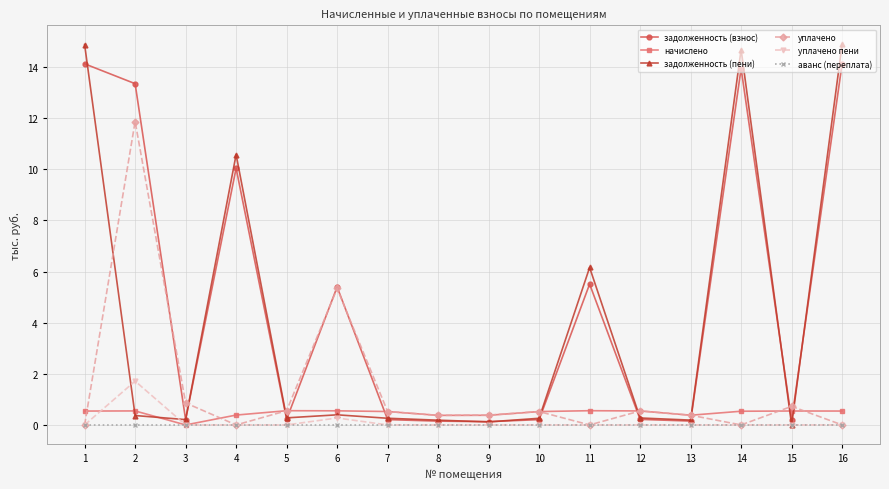

The аванс (переплата) series shows 0.0 at 11. True or false?

True